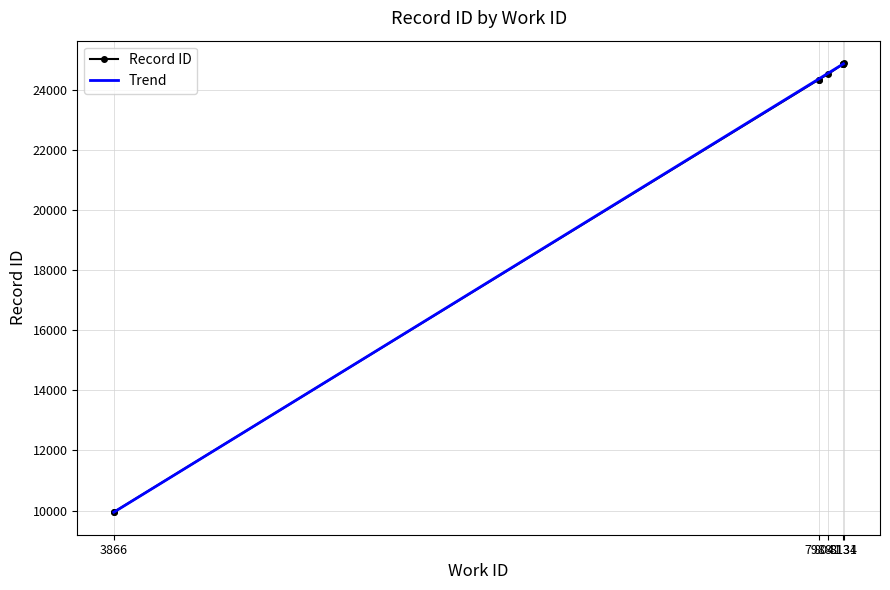

What is the ratio of the value at 8041 to the value at 8134?

1.0